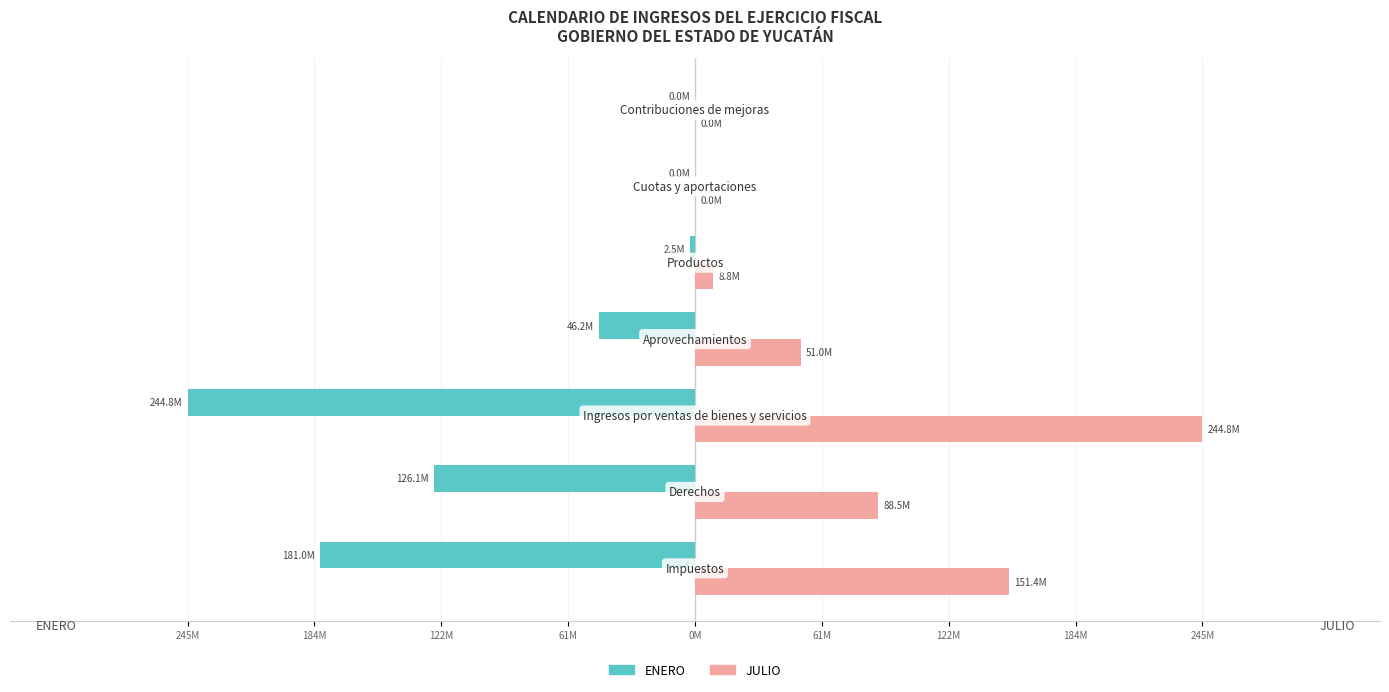

Reading right to left, list all the values displayed in this chart.

ENERO: 122M=0	61M=0	0M=-2542101	61M=-46166313	122M=-244815943	184M=-126126528	245M=-180969829
JULIO: 122M=0	61M=0	0M=8791428	61M=50996460	122M=244815943	184M=88522376	245M=151432227